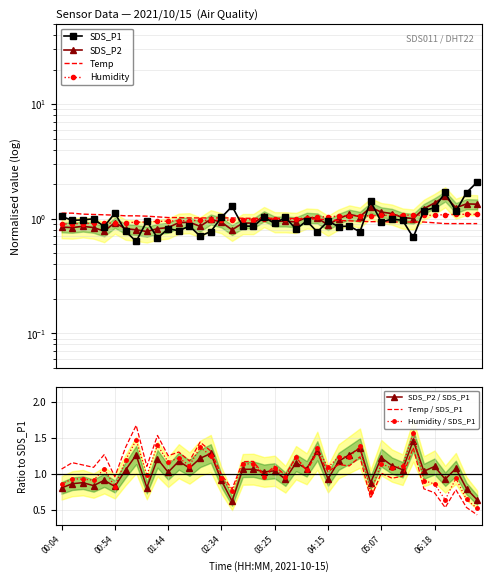

What is the label of the 7th point from the left?

01:04